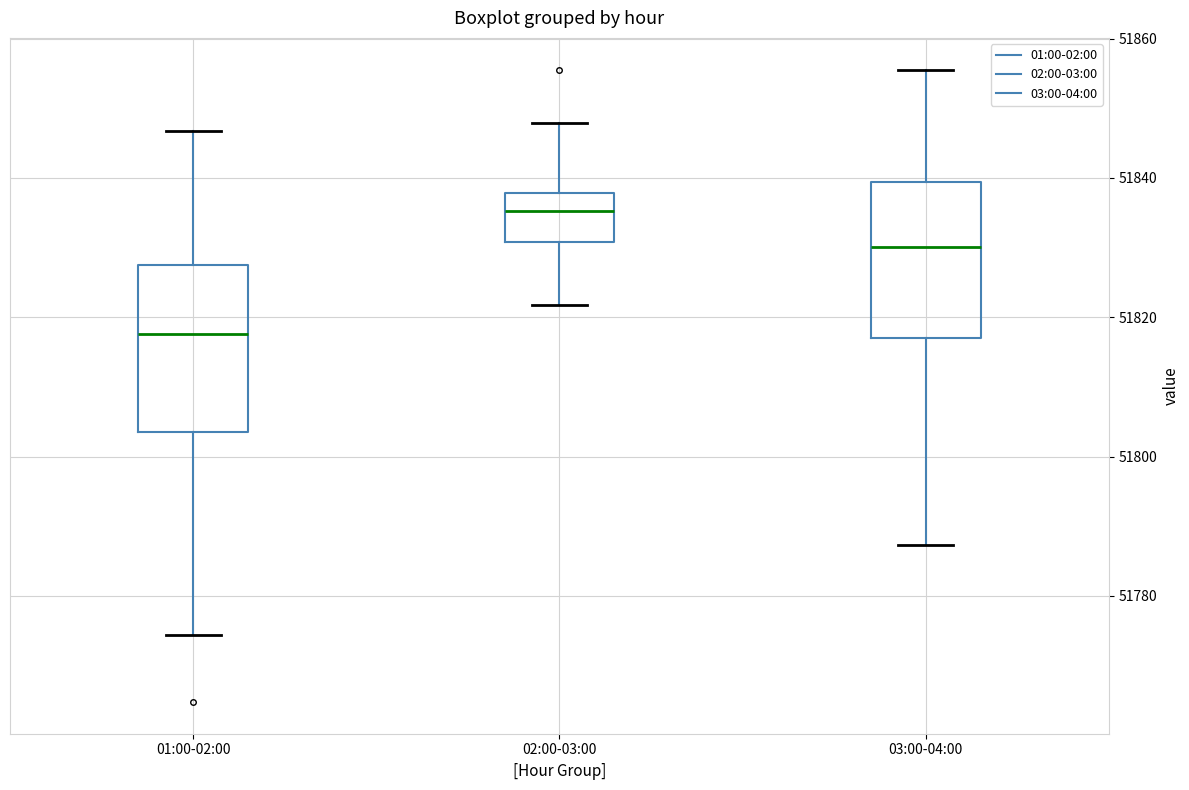

Reading left to right, transcribe this box plot: for each box, give where its median line is, the range the box spans, and where its two whiskers end, as read against the y-axis. The values are not printed on the chart, so give them approximately, as read against the axis.

01:00-02:00: median 51818, box 51804 to 51828, whiskers 51774 to 51846
02:00-03:00: median 51836, box 51830 to 51838, whiskers 51822 to 51848
03:00-04:00: median 51830, box 51816 to 51840, whiskers 51788 to 51856